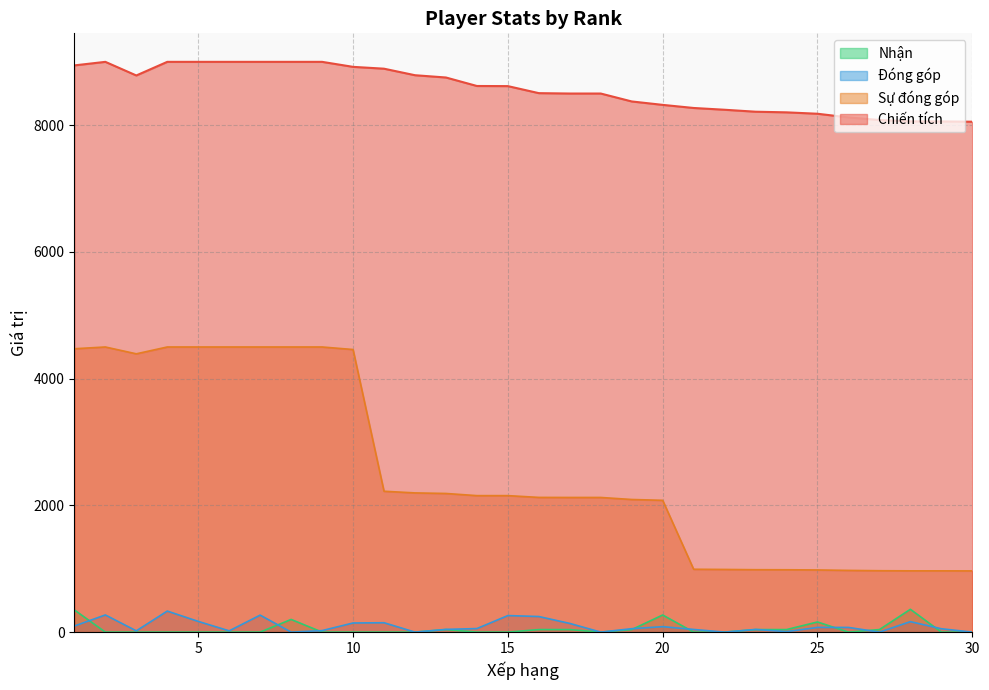

True or false: Nhận has a value of 40 at 19.

True